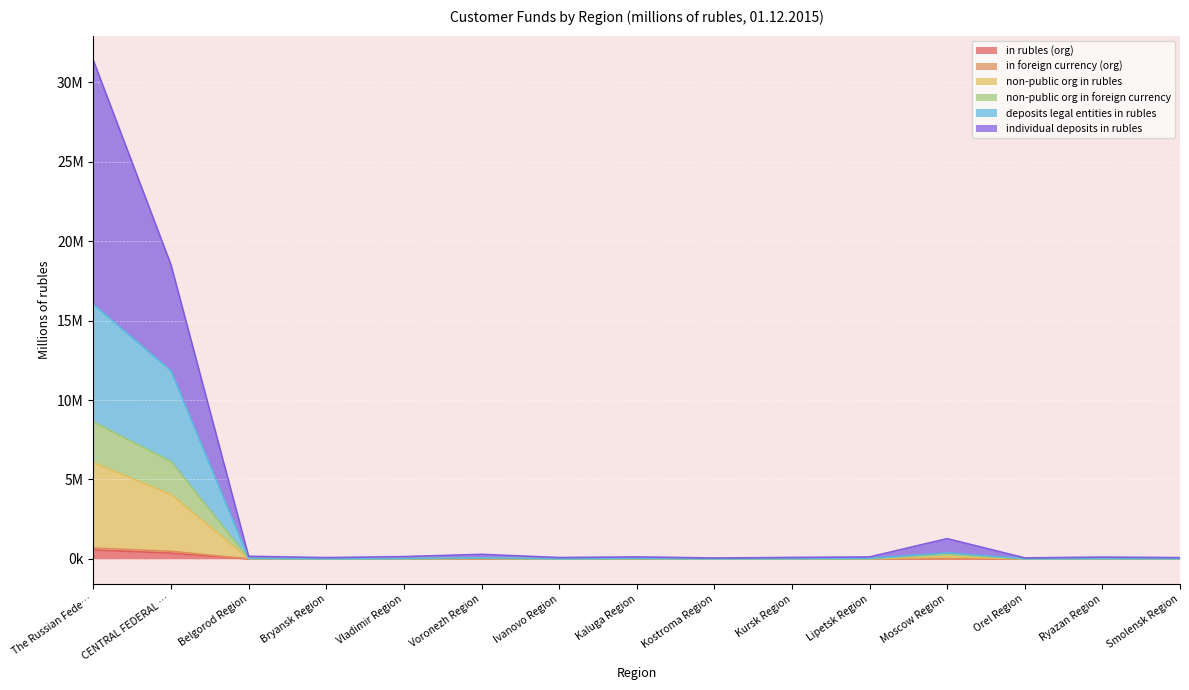

What is the value of the non-public org in rubles point at the 2nd from the left?

4059383